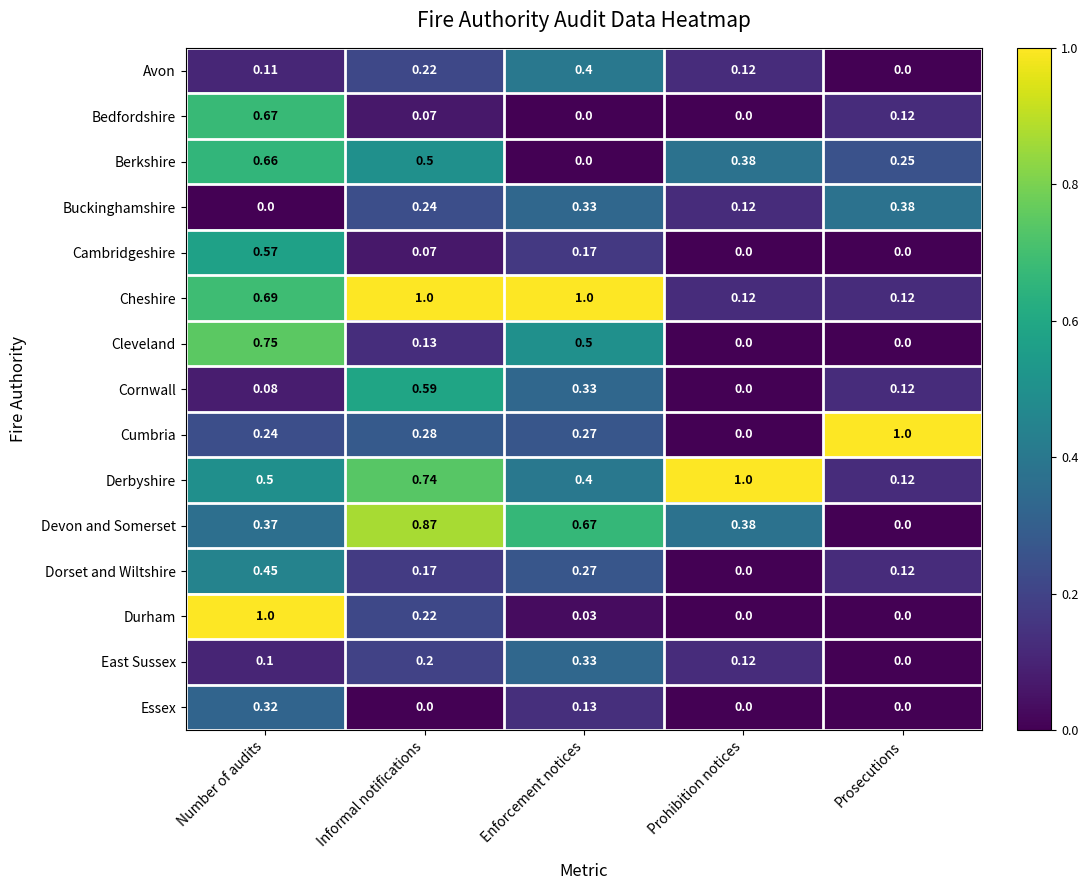

Rank the series at Number of audits from highest to lowest value.

Durham, Cleveland, Cheshire, Bedfordshire, Berkshire, Cambridgeshire, Derbyshire, Dorset and Wiltshire, Devon and Somerset, Essex, Cumbria, Avon, East Sussex, Cornwall, Buckinghamshire